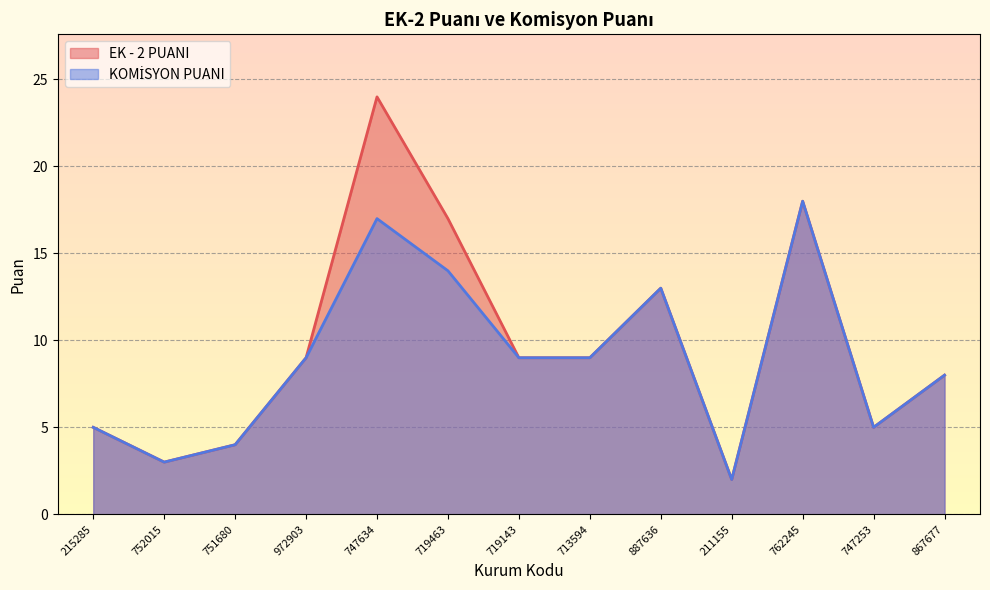

Between 762245 and 747253, which series saw the biggest shift?

EK - 2 PUANI